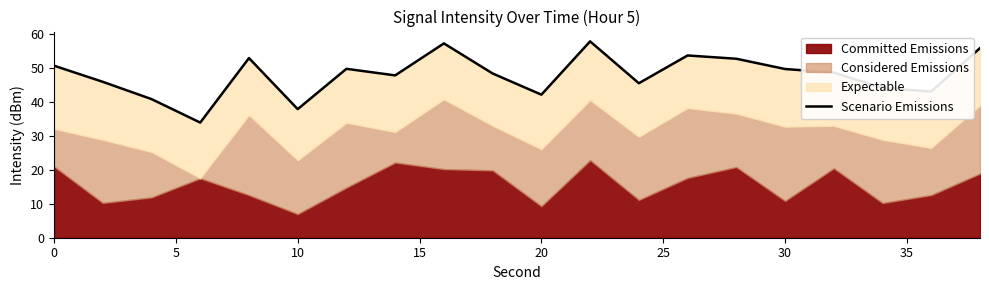

What is the difference between the maximum and minimum values?

23.9